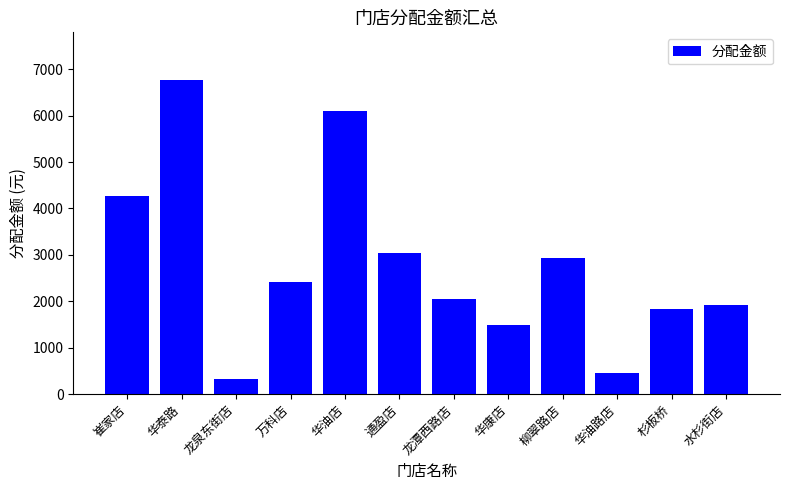

What is the greatest value displayed?

6774.8